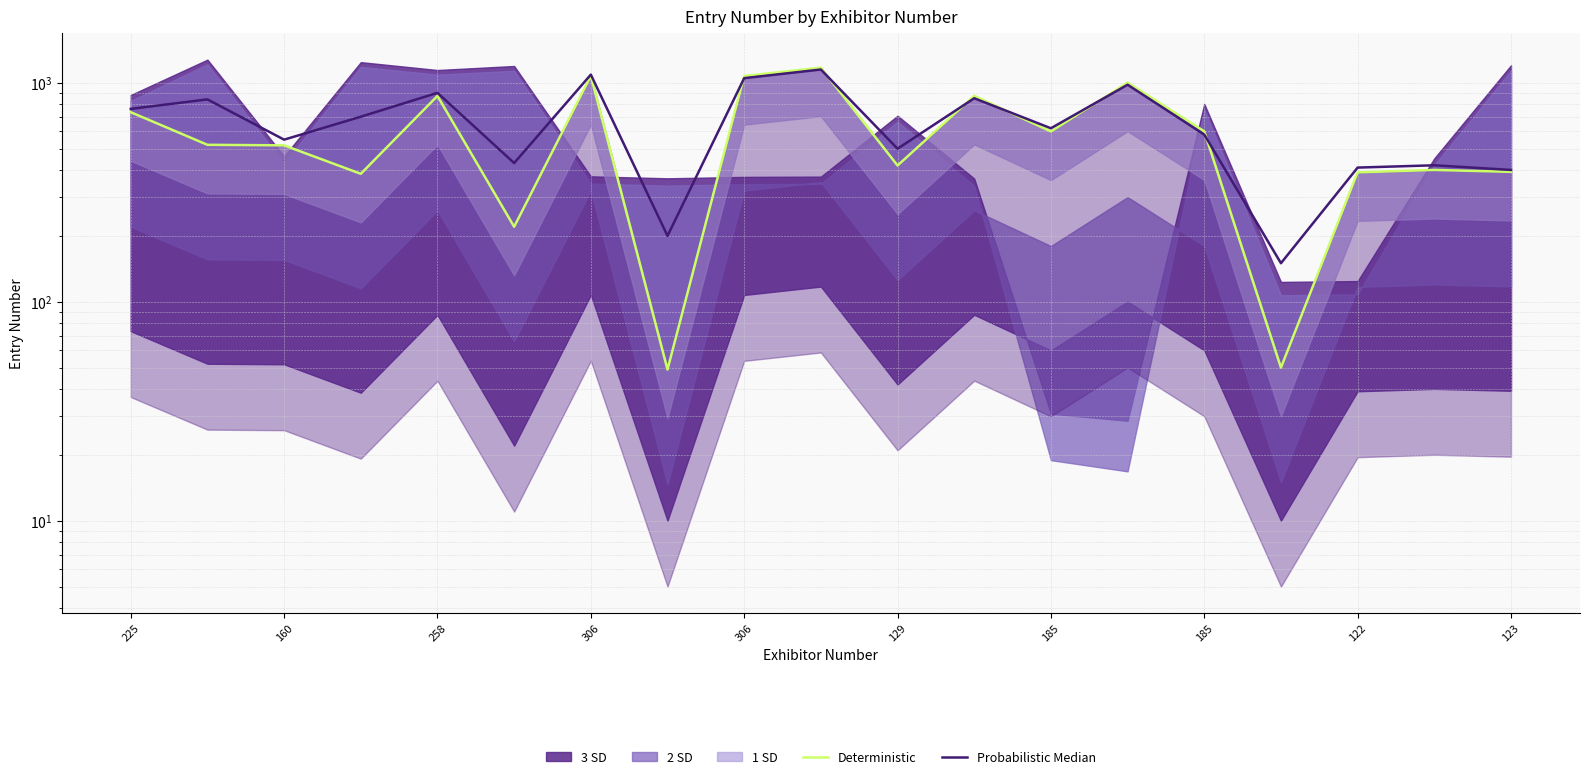

Is the value of Probabilistic Median at 10 greater than the value of Deterministic at 15?

Yes